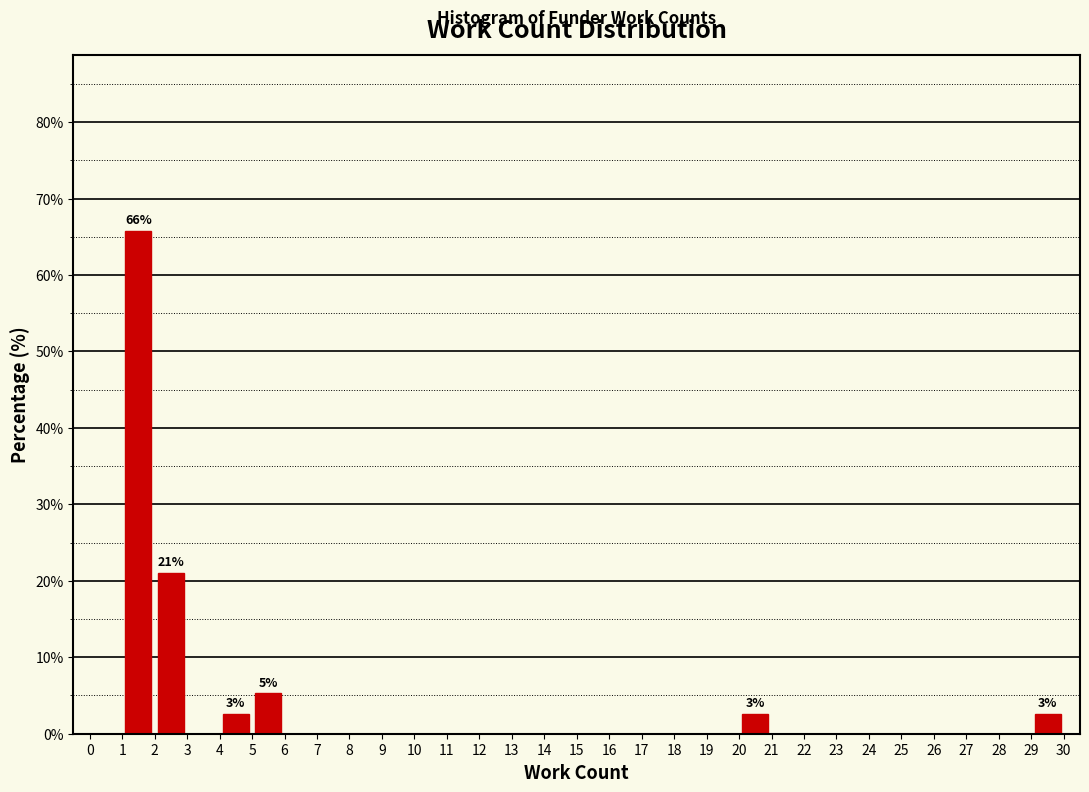

Which range on the x-axis has the tallest bar?

1 to 2